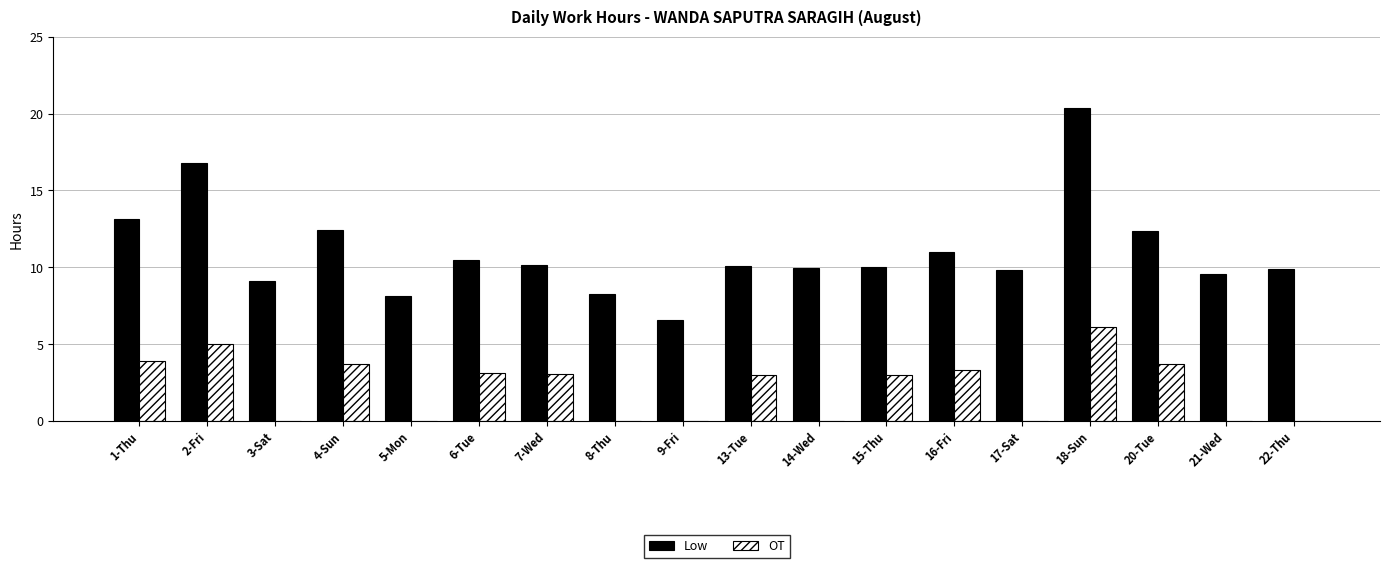

What is the total value across all series at 22-Thu?

9.9